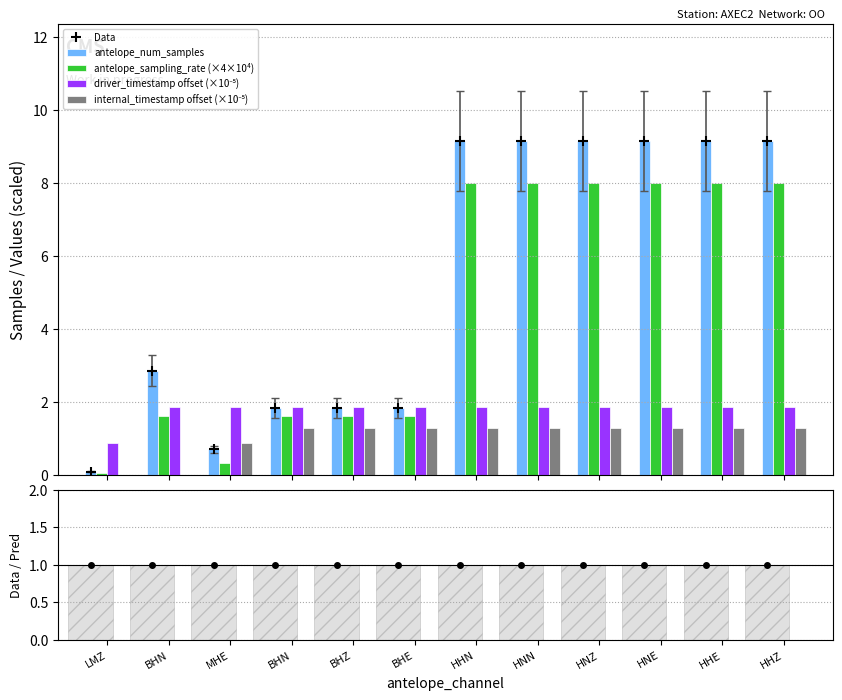

What is the approximate value of Data at BHN?

1.8